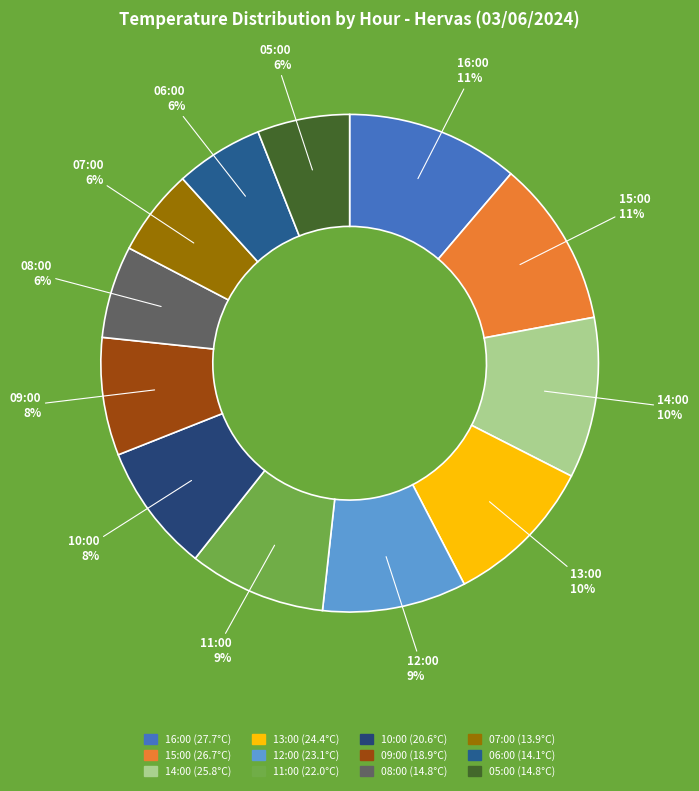

To the nearest percent, what is the difference between the 08:00 and 16:00 slice percentages?

5%